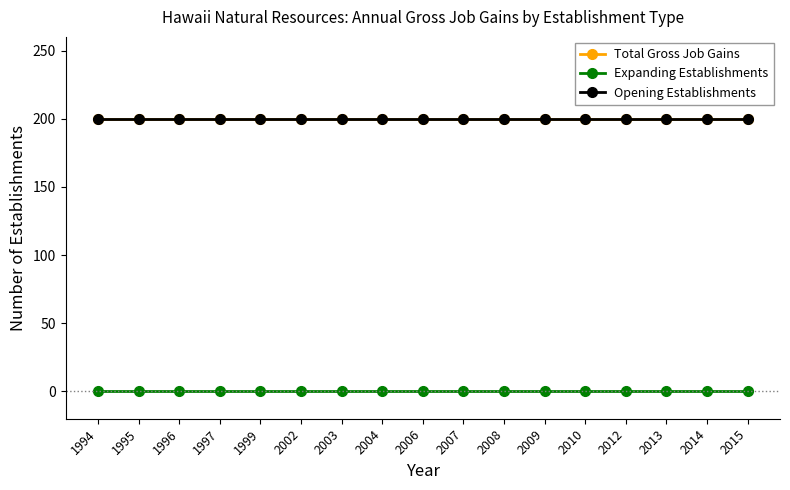

What is the value of the Opening Establishments point at the 14th from the left?

200